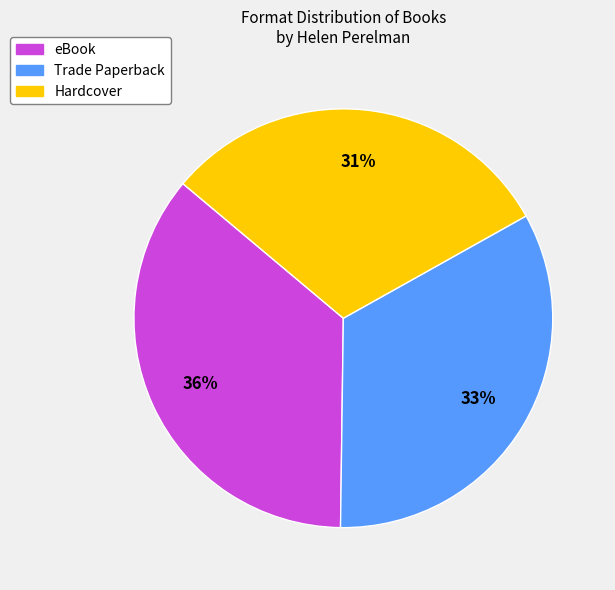

To the nearest percent, what is the average slice percentage?

33%